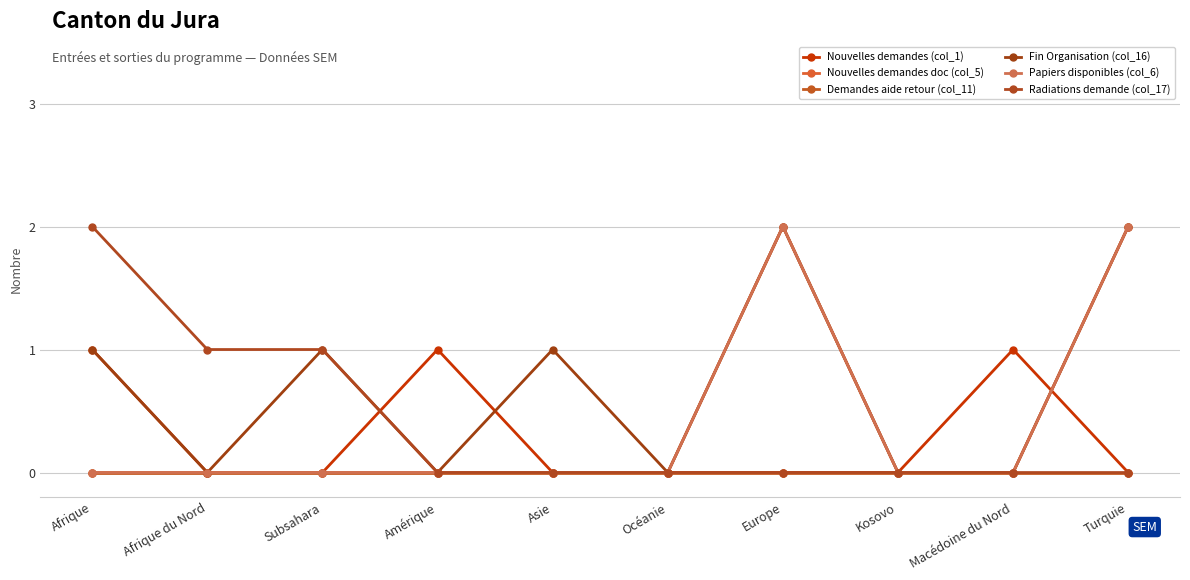

Is this an area chart (filled region under the line)?

No